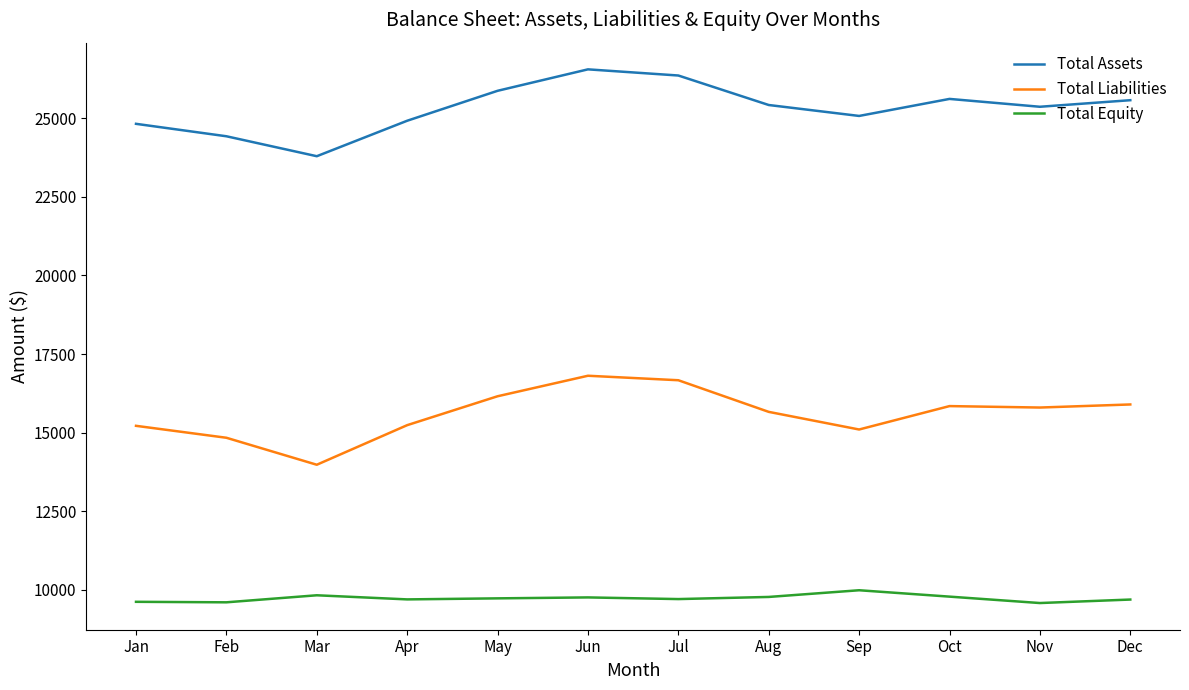

List the series in order of their overall mean, lowest first.

Total Equity, Total Liabilities, Total Assets